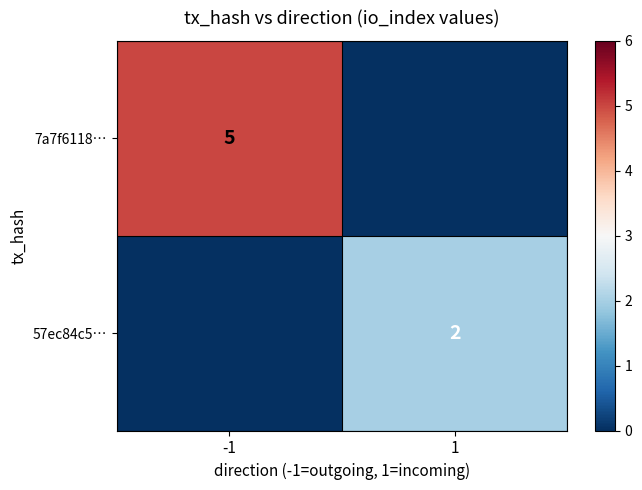

The value of 7a7f6118… at -1 is 5. True or false?

True